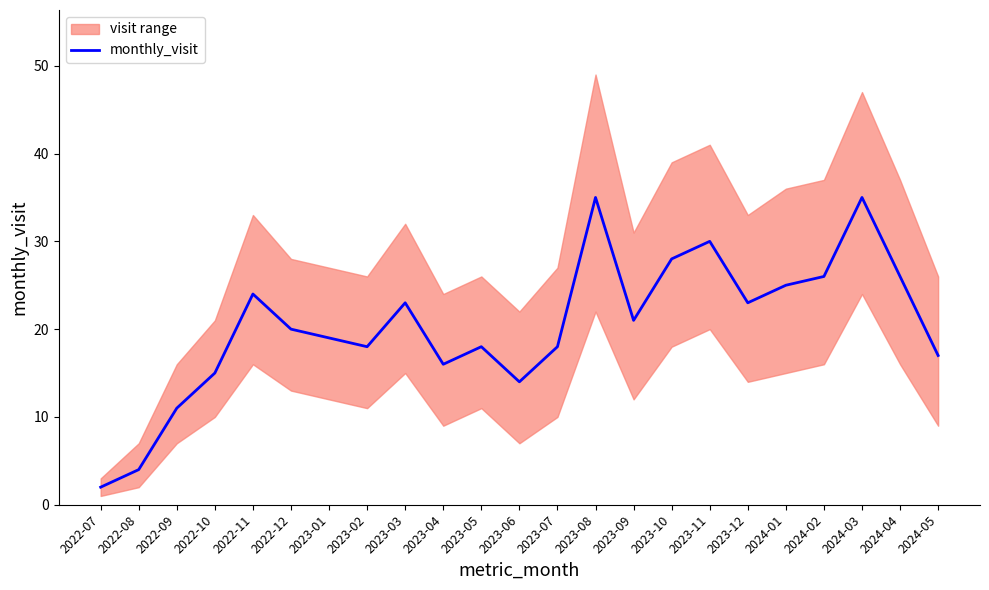

At which category does the data reach its first local valley?

2023-02